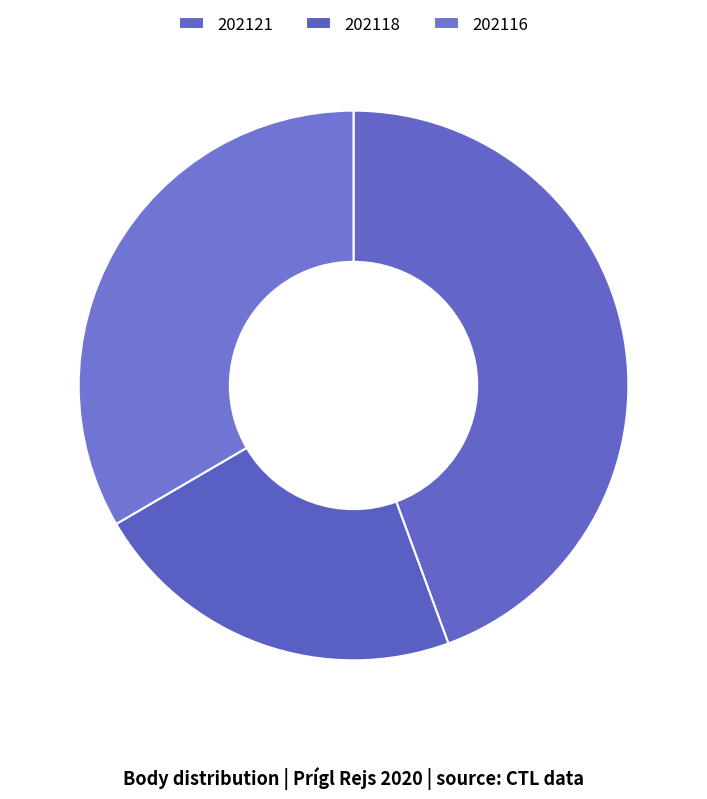

Between 202116 and 202118, which is larger?

202116